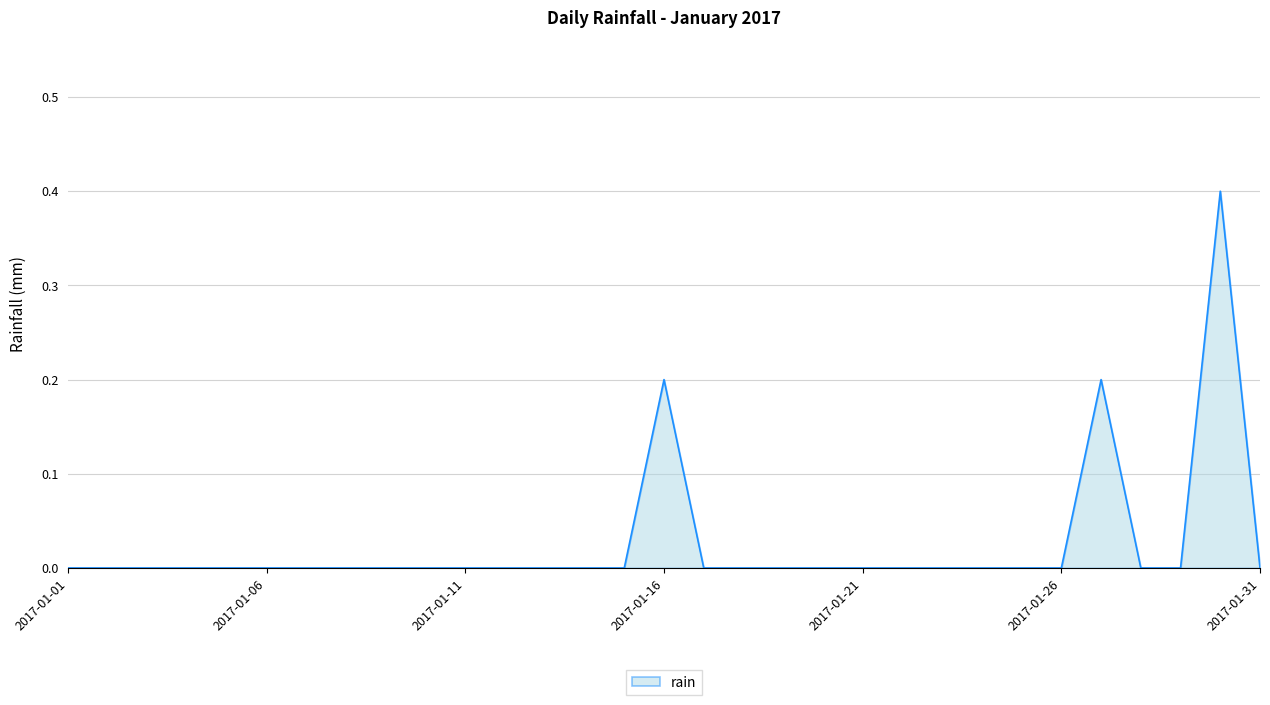

How many lines are shown in the chart?

1